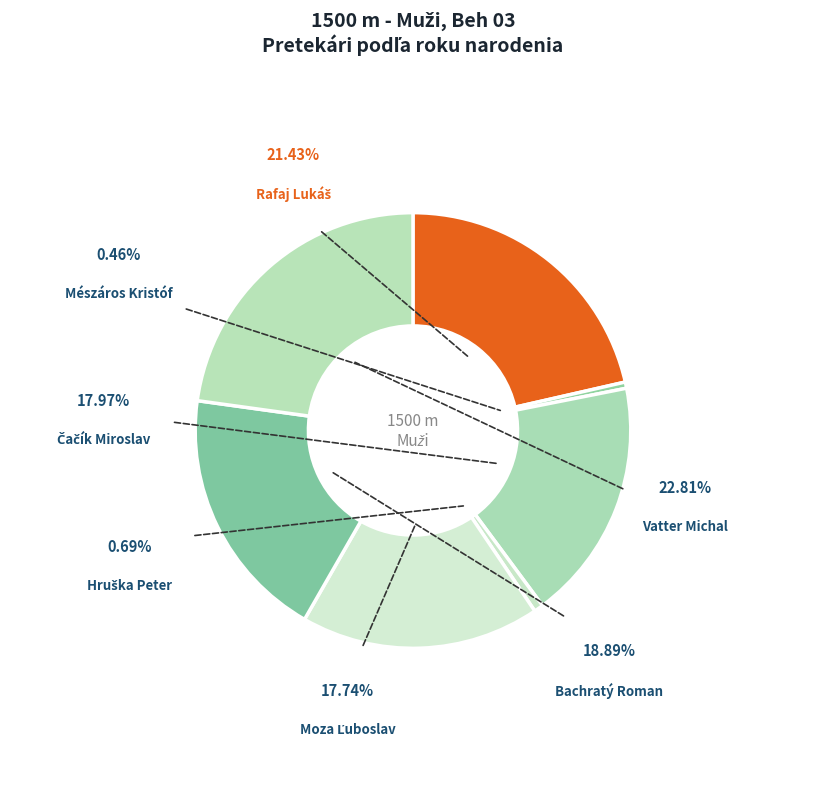

To the nearest percent, what percentage of the pie is Moza Ľuboslav?

18%